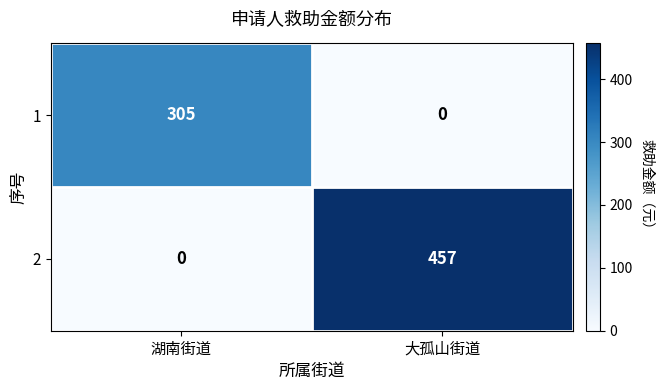

At 大孤山街道, list the series in order from largest to smallest.

2, 1